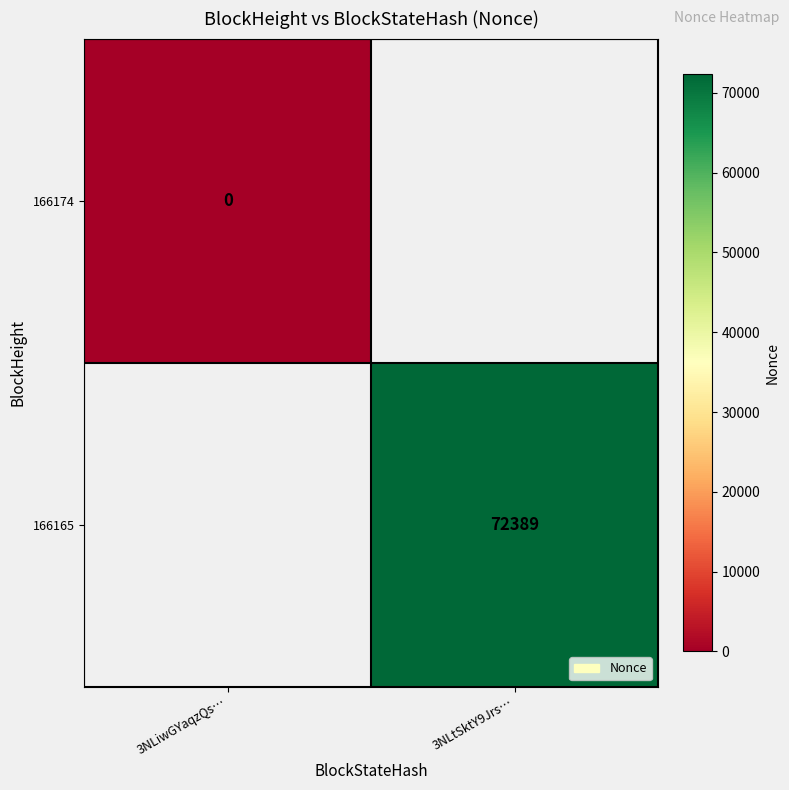

How many series are shown in this chart?

2